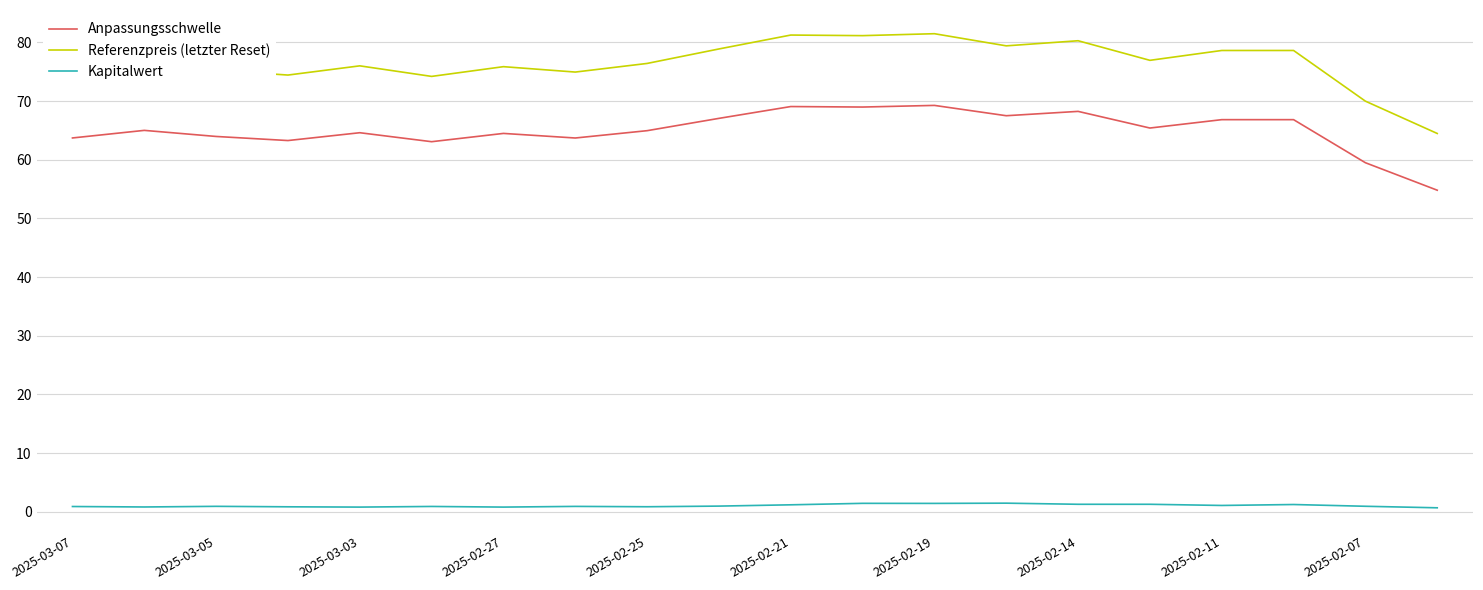

What is the average value of the Kapitalwert series?

1.0